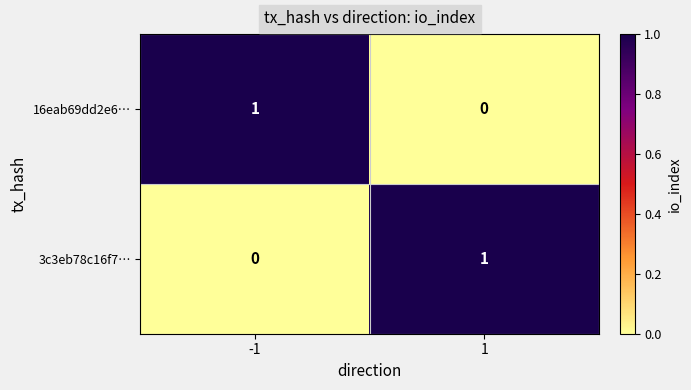

How many categories are shown in the chart?

2